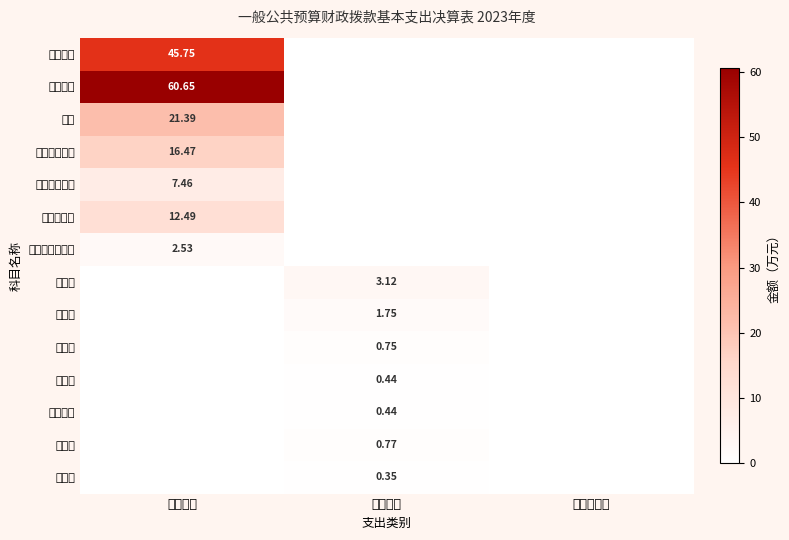

The value of 印刷费 at 公用经费 is 1.8. True or false?

True